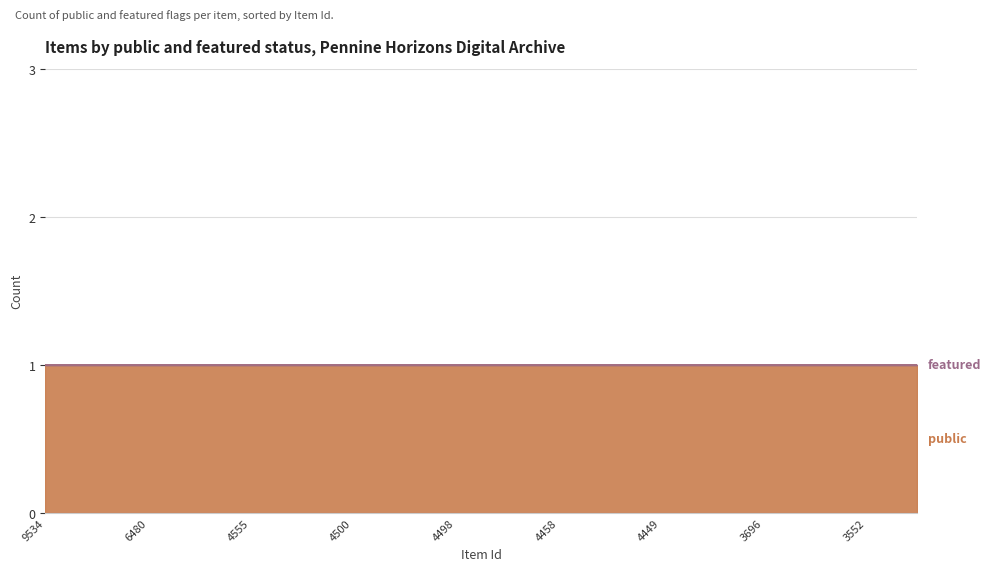

What is the difference between the highest and lowest values at 4515?

1